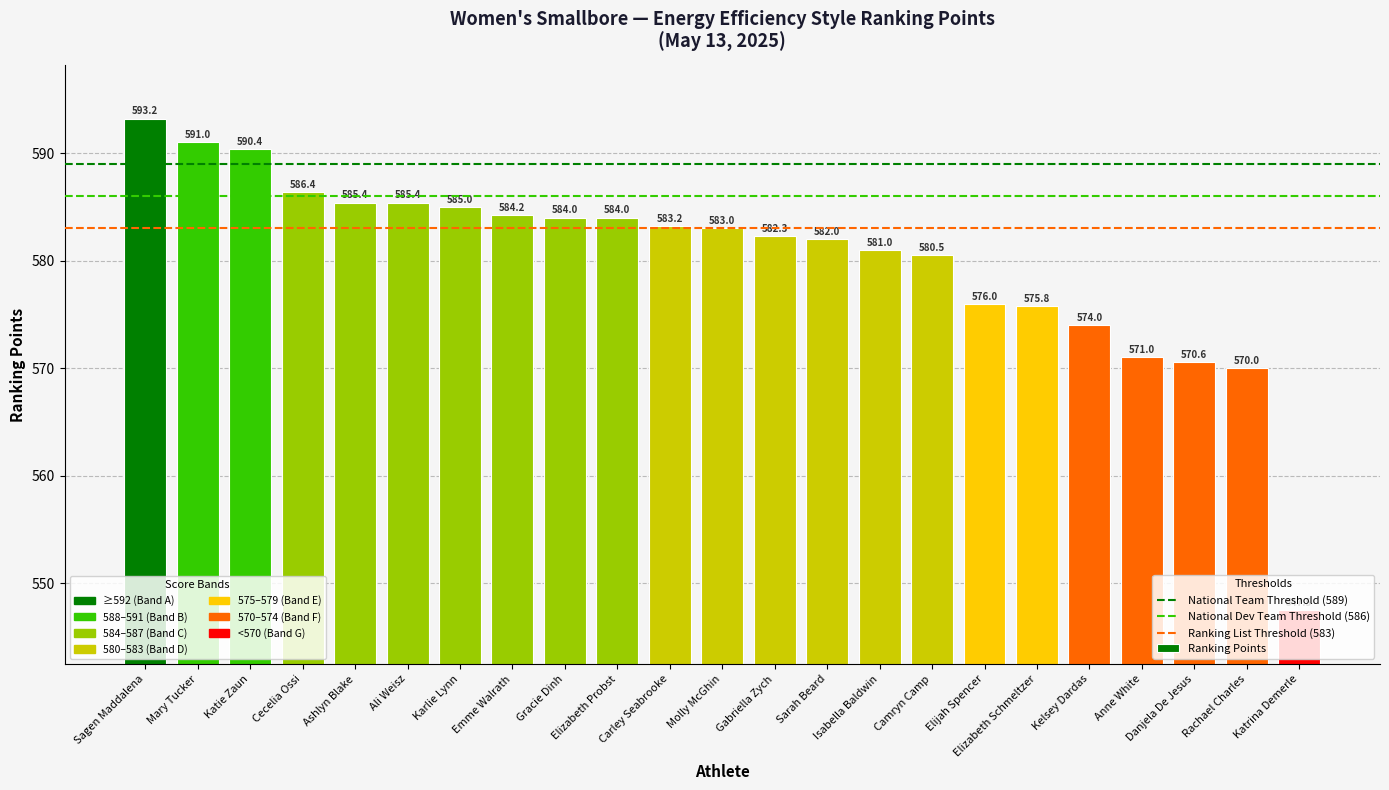

At which label does the data first exceed 583?

Sagen Maddalena